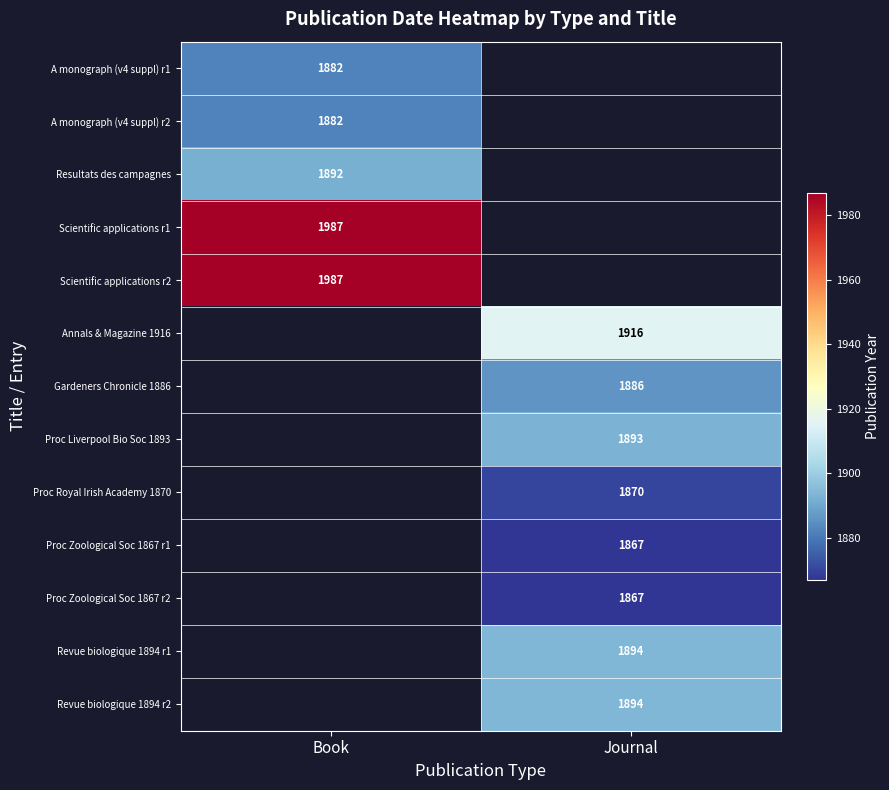

True or false: Scientific applications r1 has a value of 2684 at Book.

False